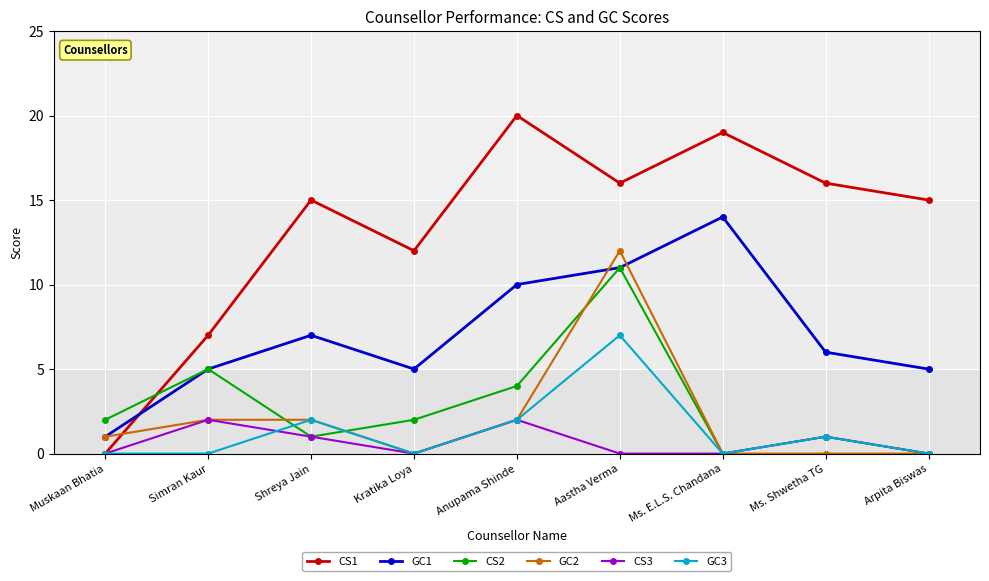

What is the sum of all CS2 values?

26